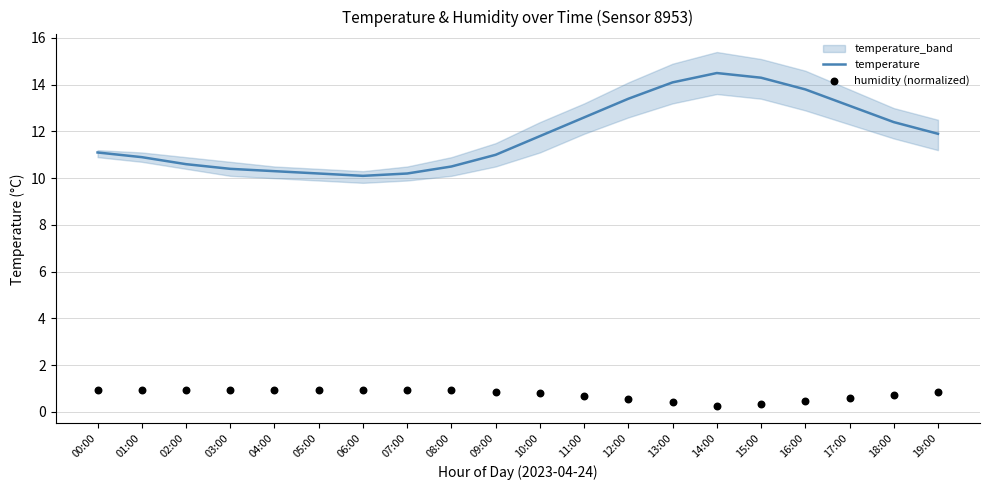

The temperature series shows 15.1 at 04:00. True or false?

False